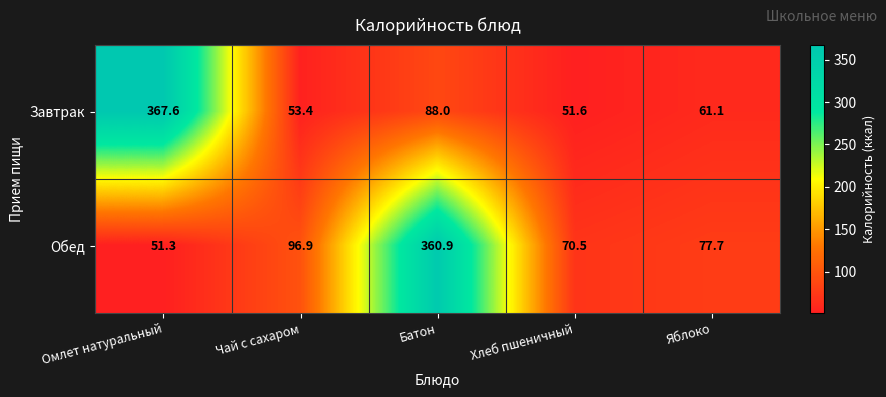

At how many categories does at least one series exceed 359?

2